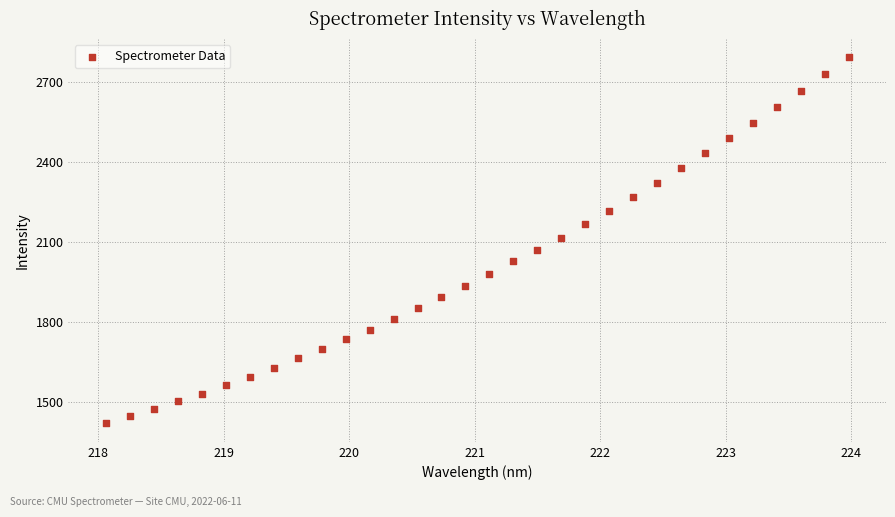

What is the range of X values (max minus min)?

5.9